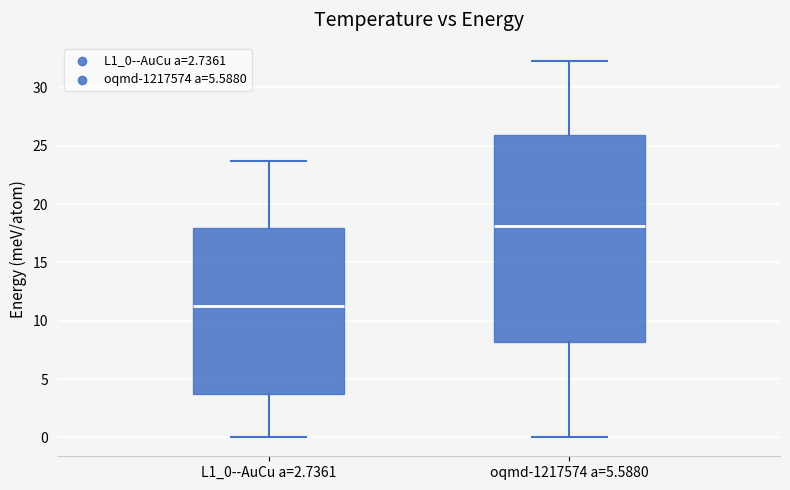

Comparing the boxes themselves (not the whiskers), which one is the tallest?

oqmd-1217574 a=5.5880